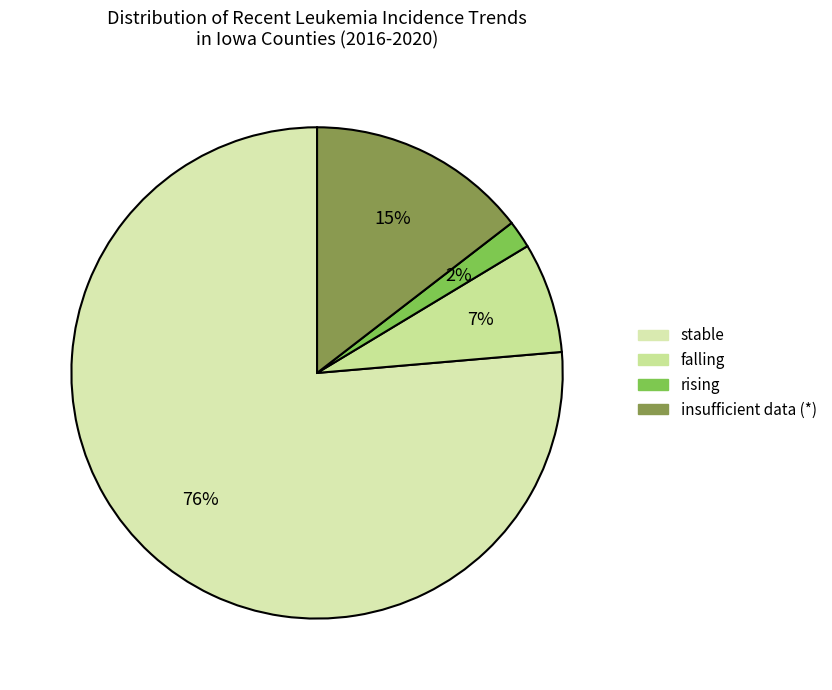

To the nearest percent, what is the average slice percentage?

25%